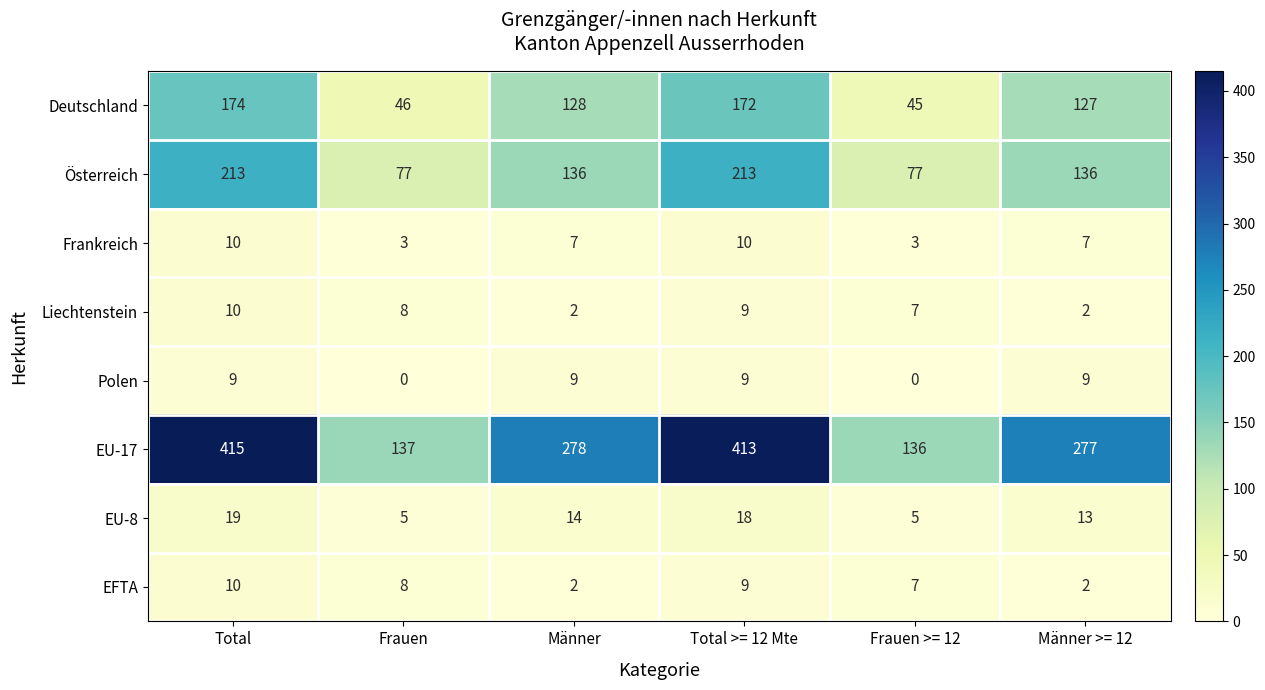

At how many categories does at least one series exceed 212?

4